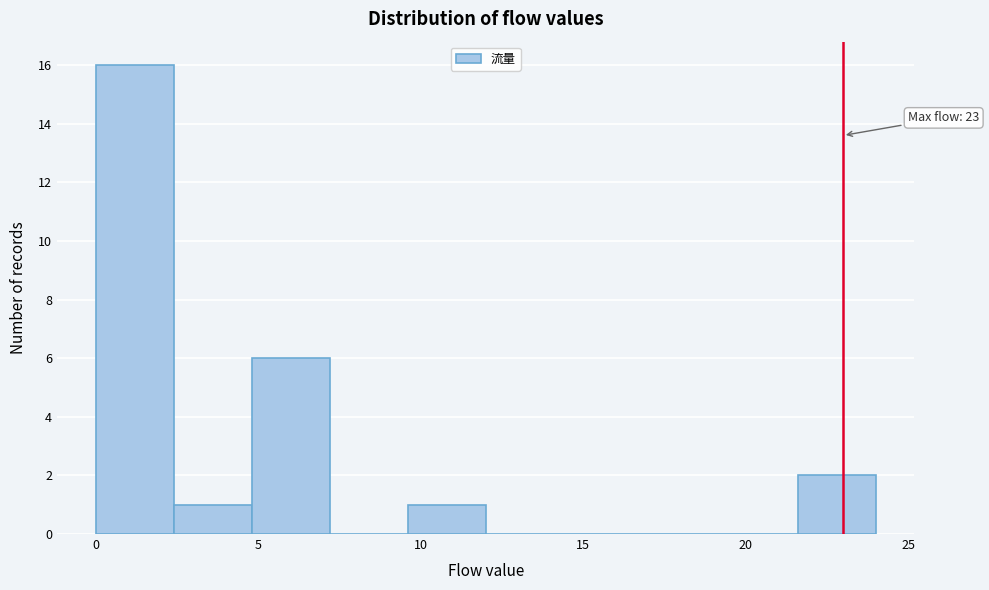

Over which range of the x-axis is the bar tallest?

0.0 to 2.4